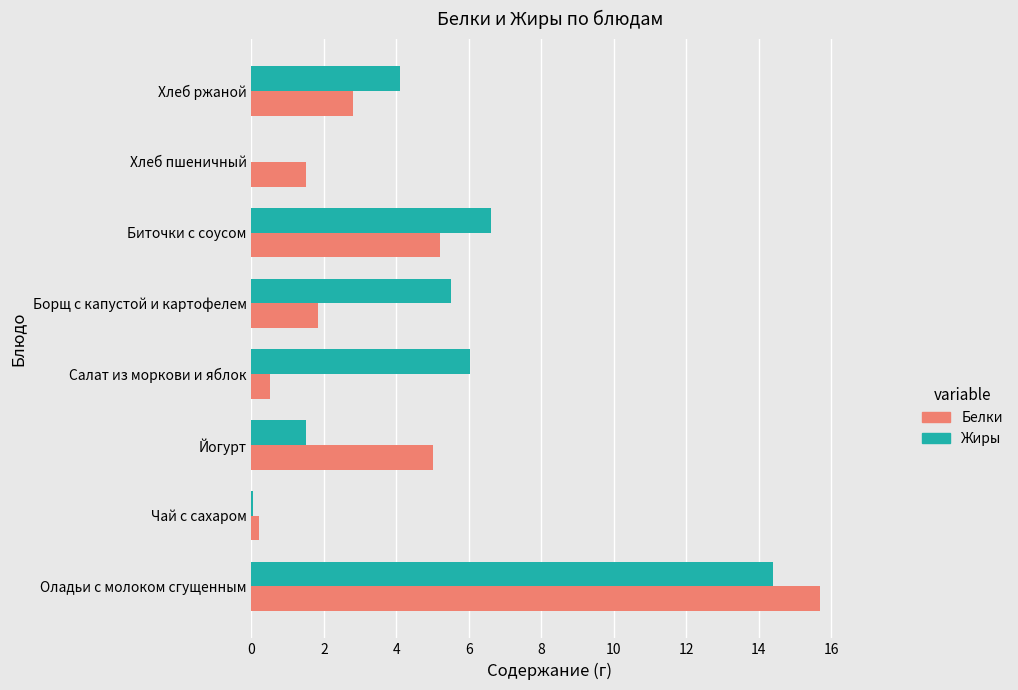

What are all the series names shown in the legend?

Белки, Жиры